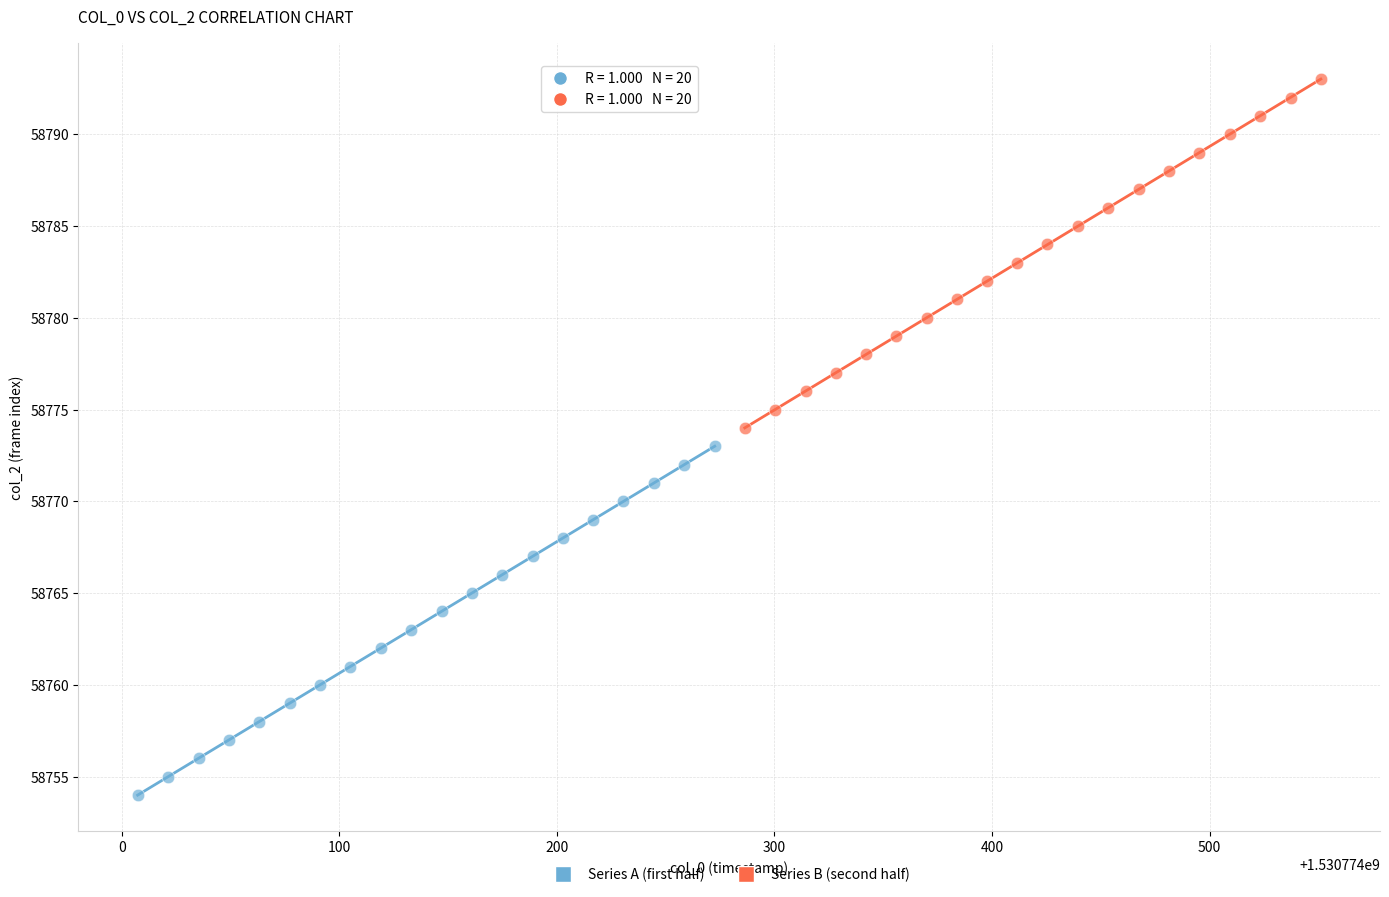

Which series reaches the minimum Y coordinate?

Series A (first half)